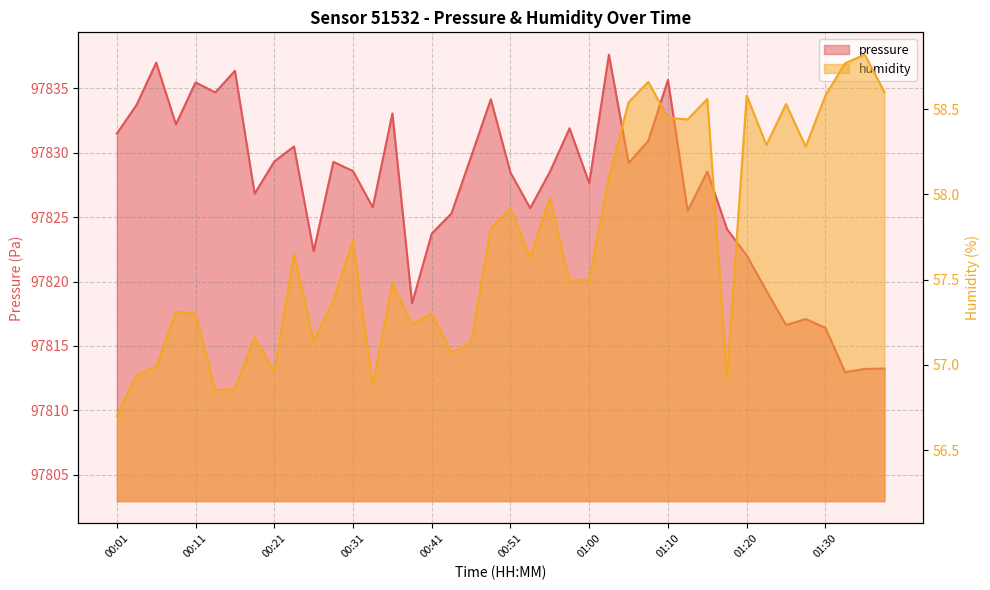

Where is the first local maximum for pressure?

00:06